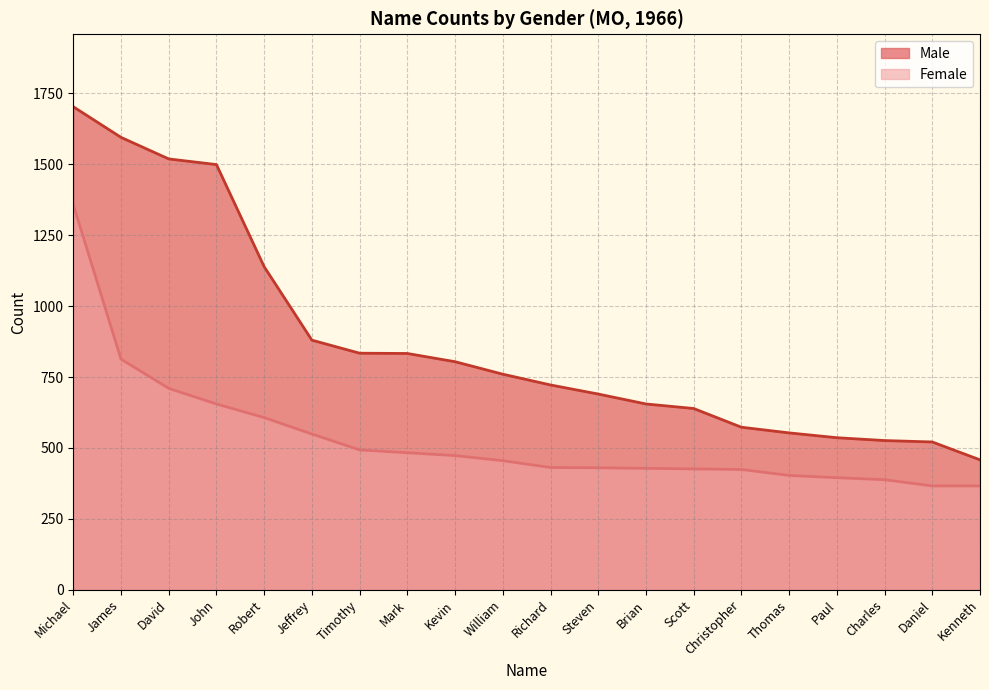

What is the lowest value of the Male series?

458